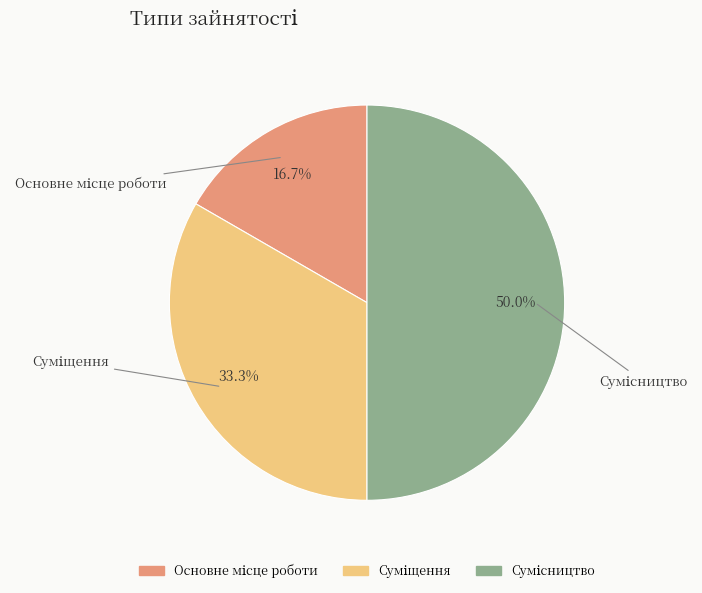

How much of the chart is everything except Основне місце роботи?

83.3%